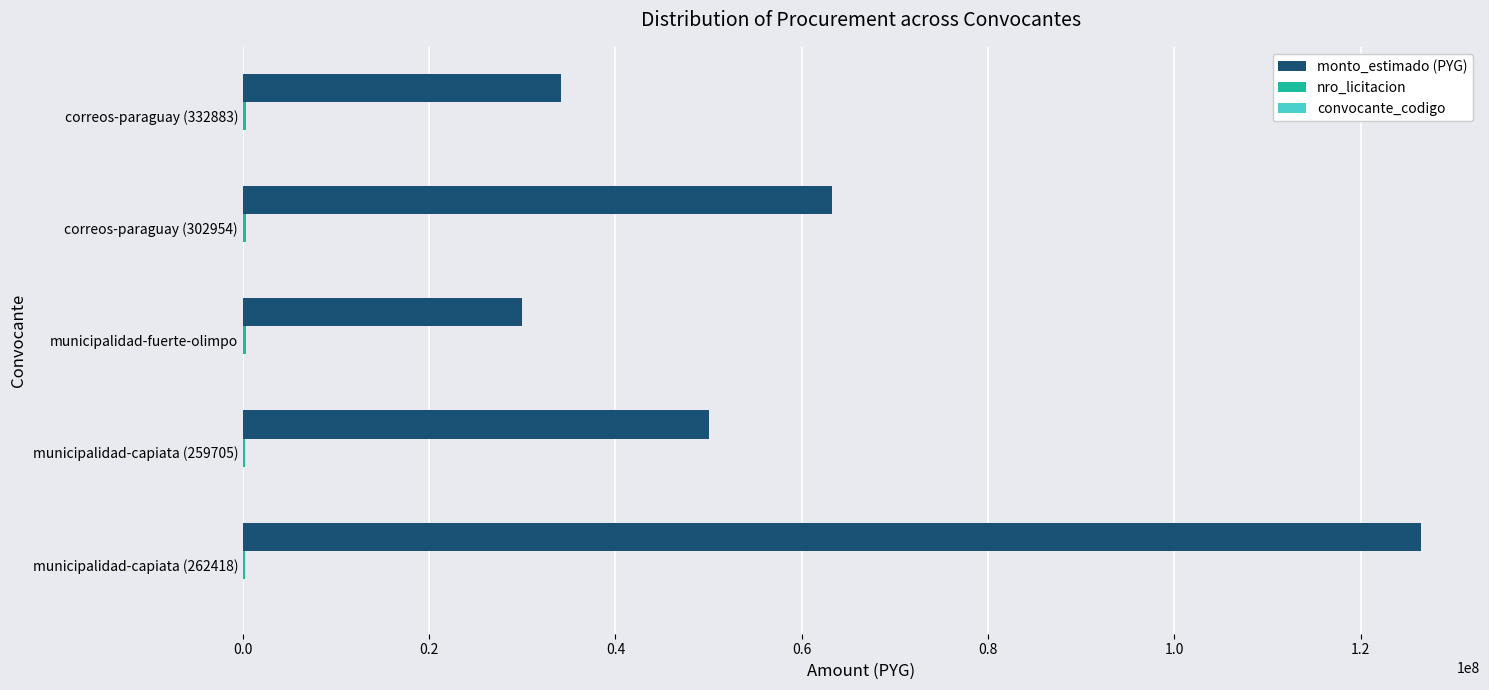

What is the maximum value shown in the chart?

126499200